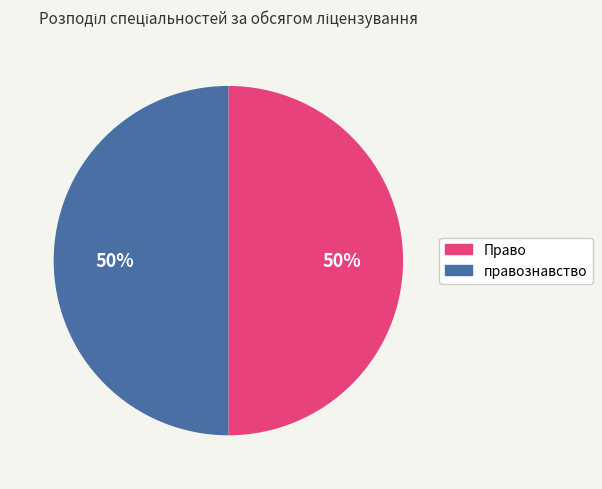

What is the ratio of the value at Право to the value at правознавство?

1.0